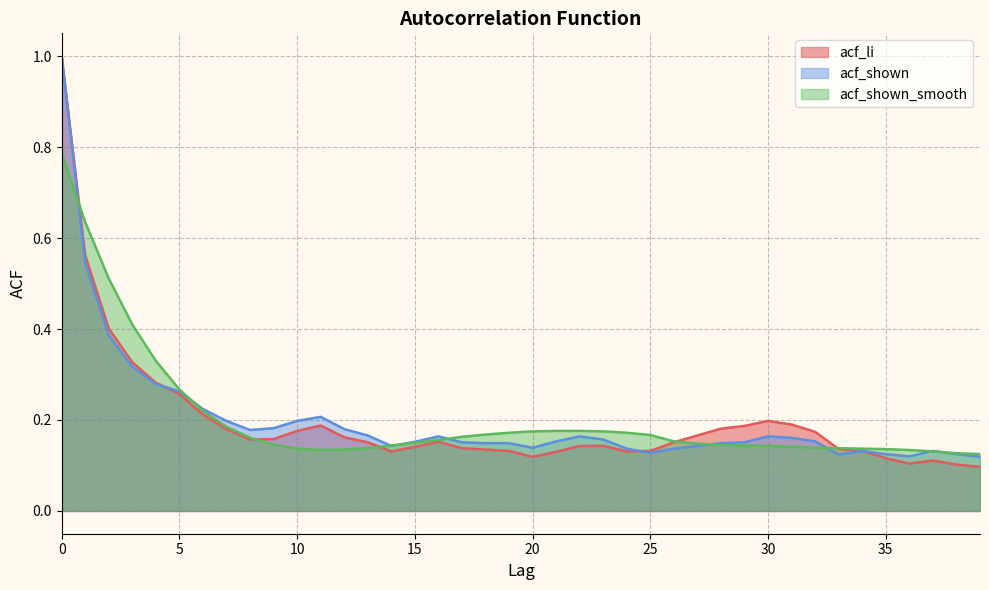

How many lines are shown in the chart?

3